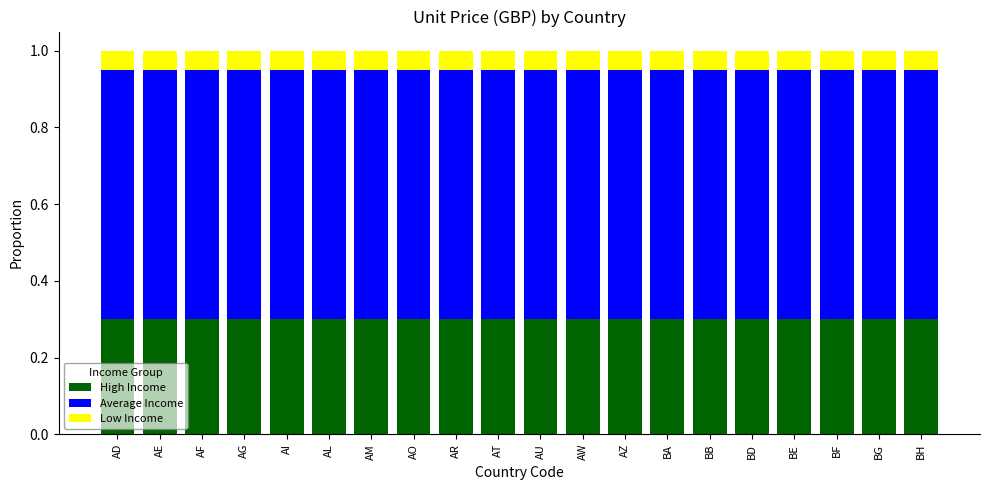

The value of High Income at BA is 0.1. True or false?

False